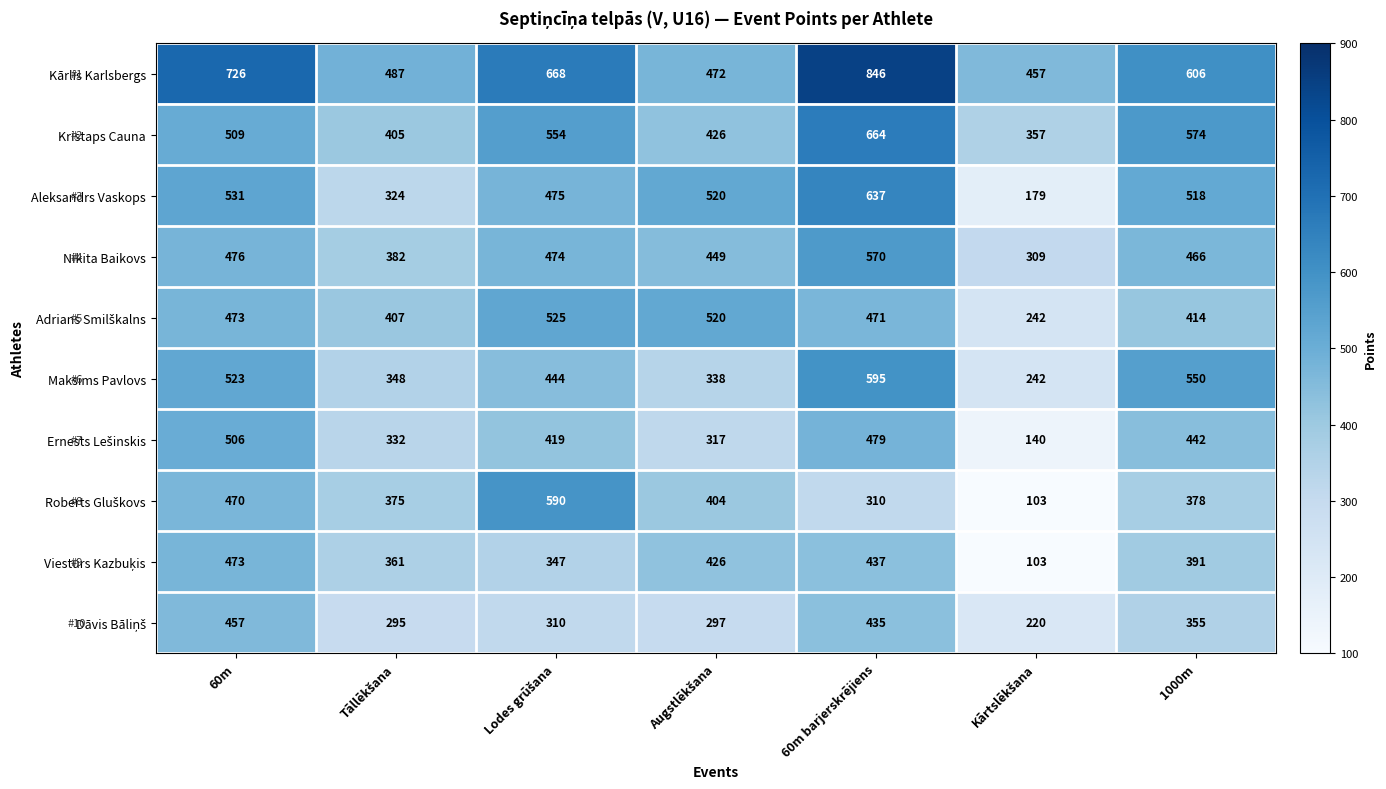

Where does the Maksims Pavlovs series first go above 444?

60m